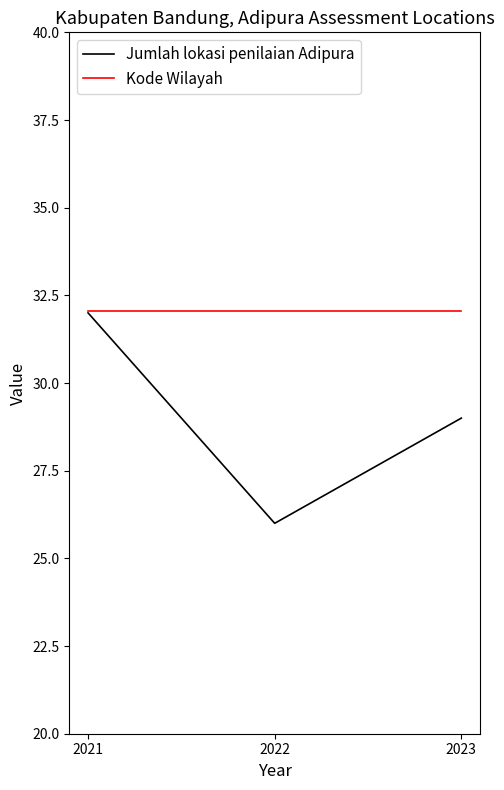

What is the smallest value displayed?

26.0